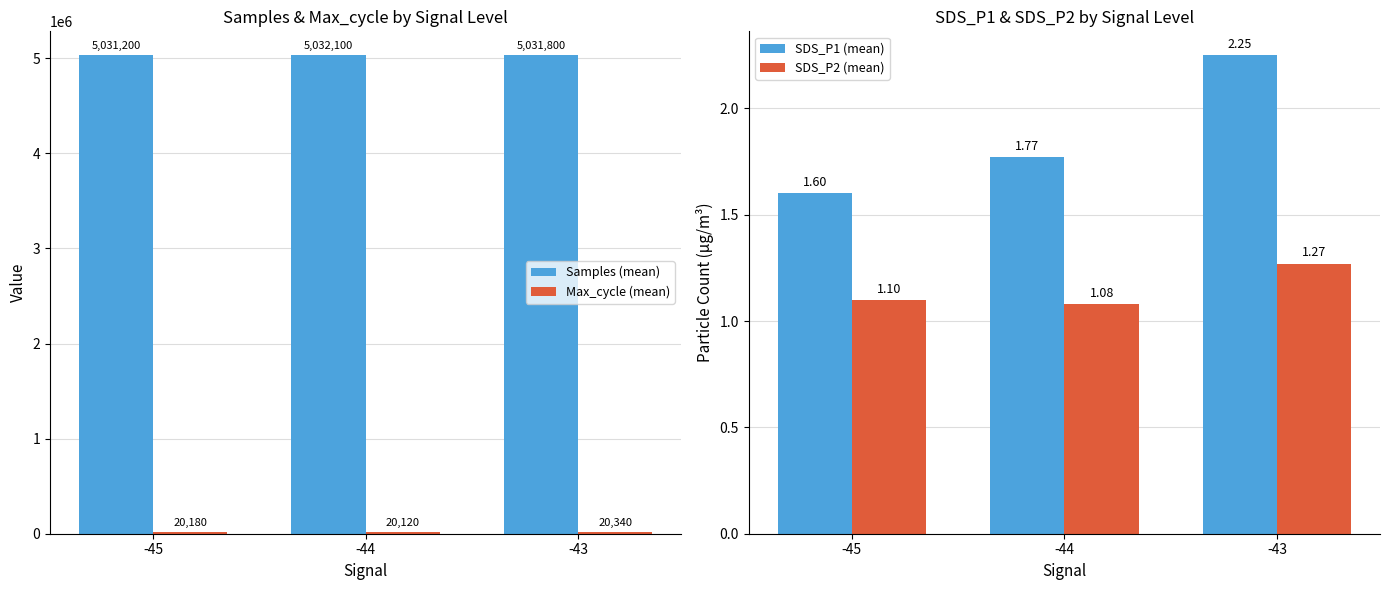

What is the lowest value of the SDS_P2 (mean) series?

1.1